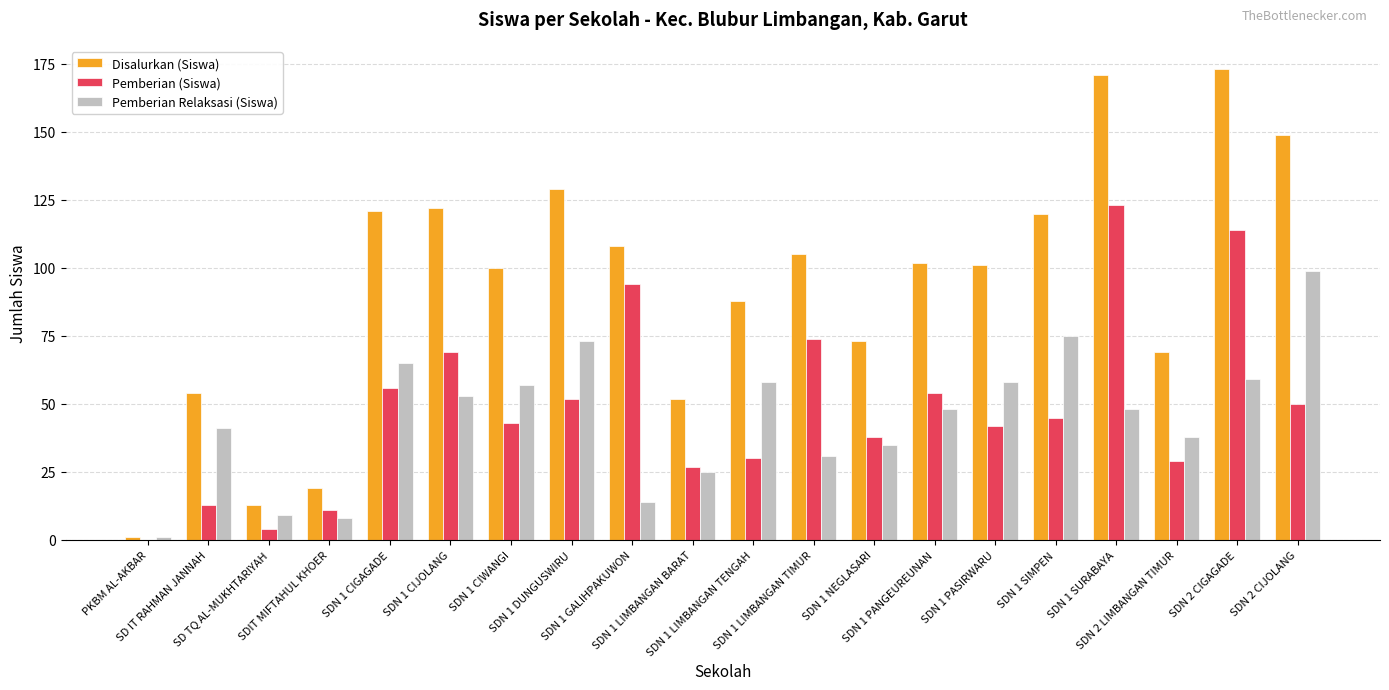

What is the sum of all Pemberian Relaksasi (Siswa) values?

895